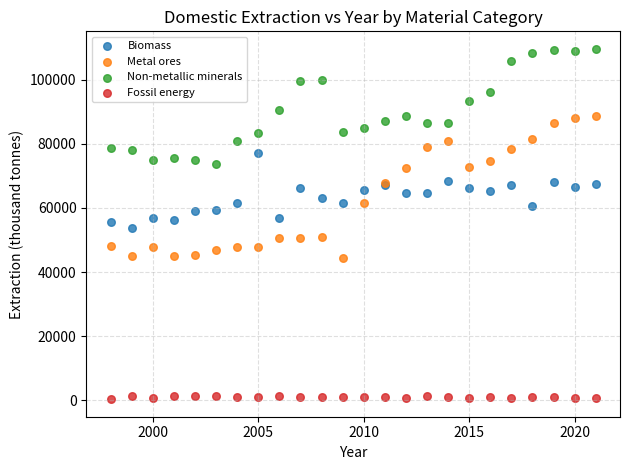

Which series has the largest Y range (max minus min)?

Metal ores